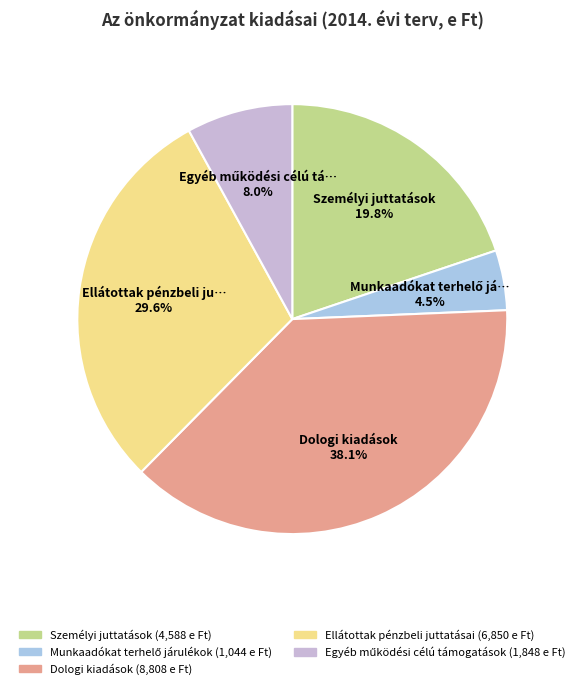

Is there any slice that represents more than half of the pie?

No